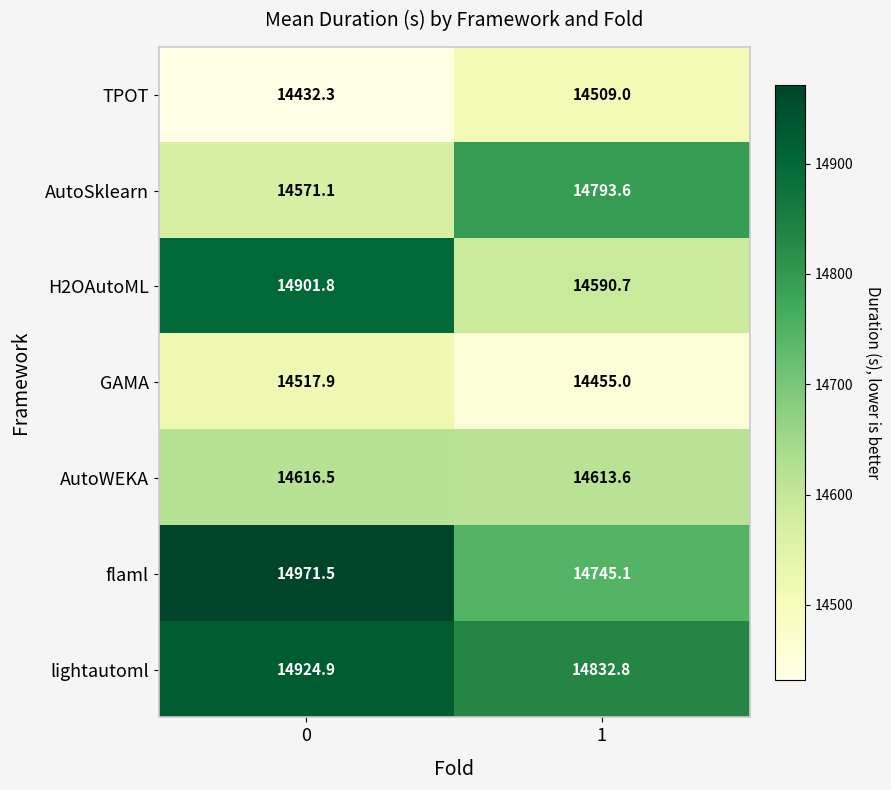

What is the difference between the highest and lowest values at 1?

377.8